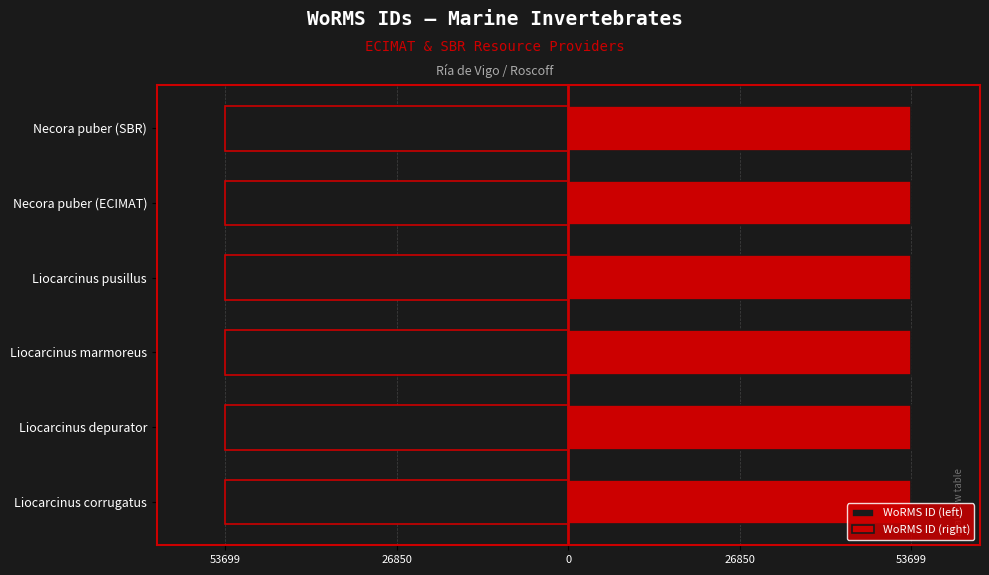

At how many categories does at least one series exceed -45769?

6